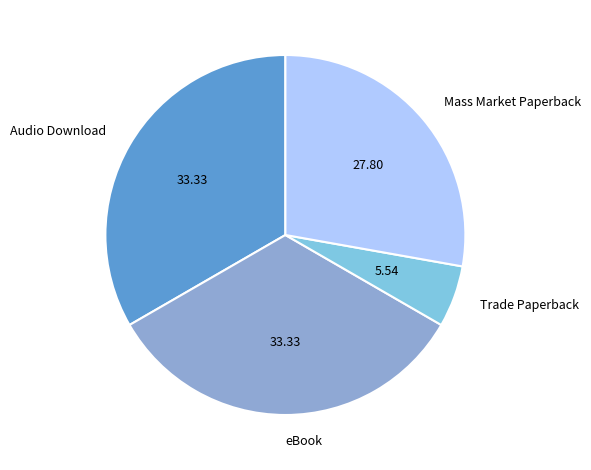

Which category has the smallest portion of the pie?

Trade Paperback